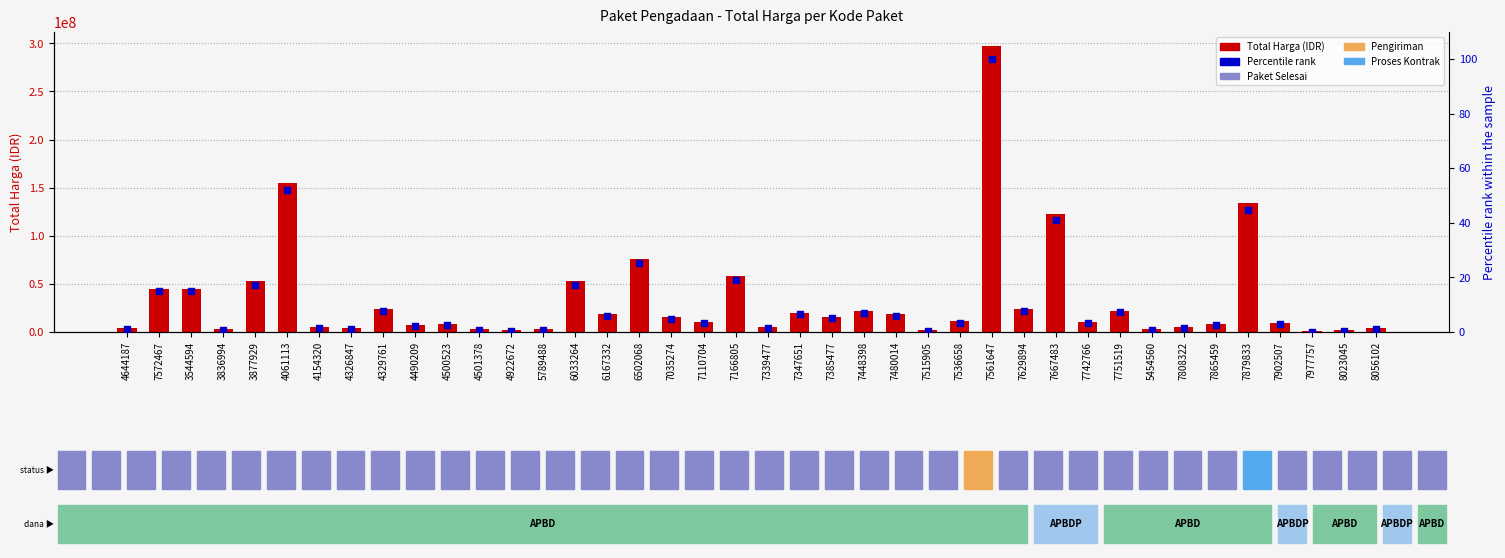

Which series has the widest spread of Y values?

Total Harga (IDR)